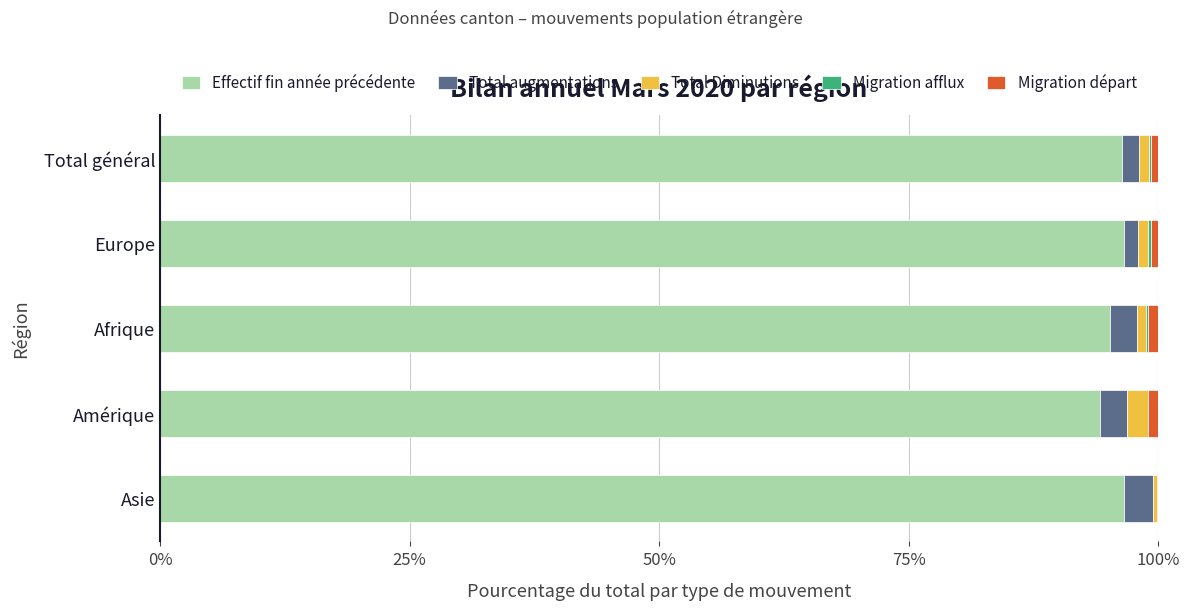

Is it true that Effectif fin année précédente equals 95.2 at Afrique?

True